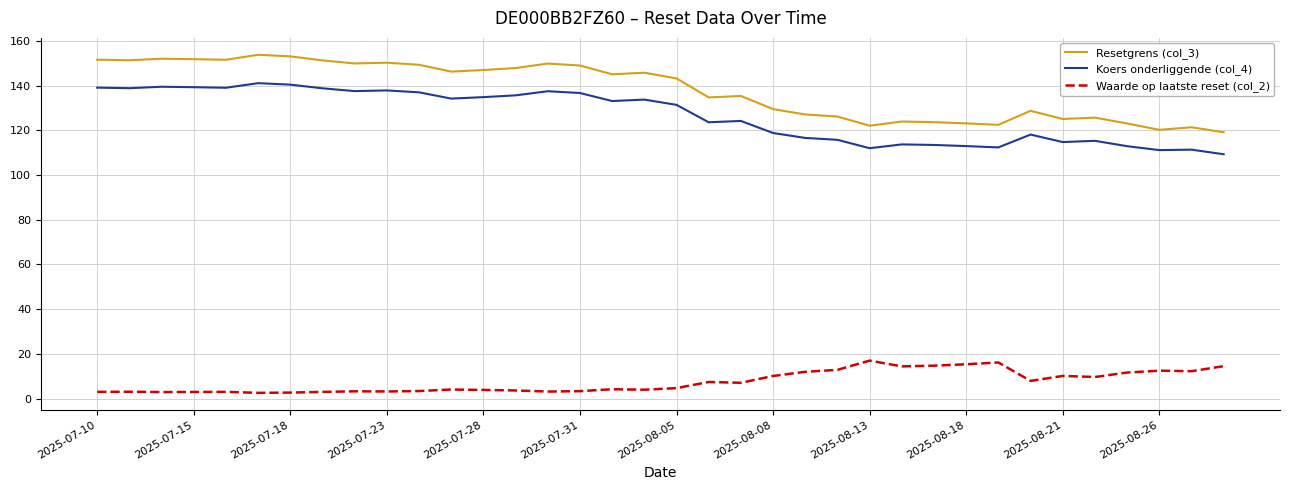

How many categories are shown in the chart?

36